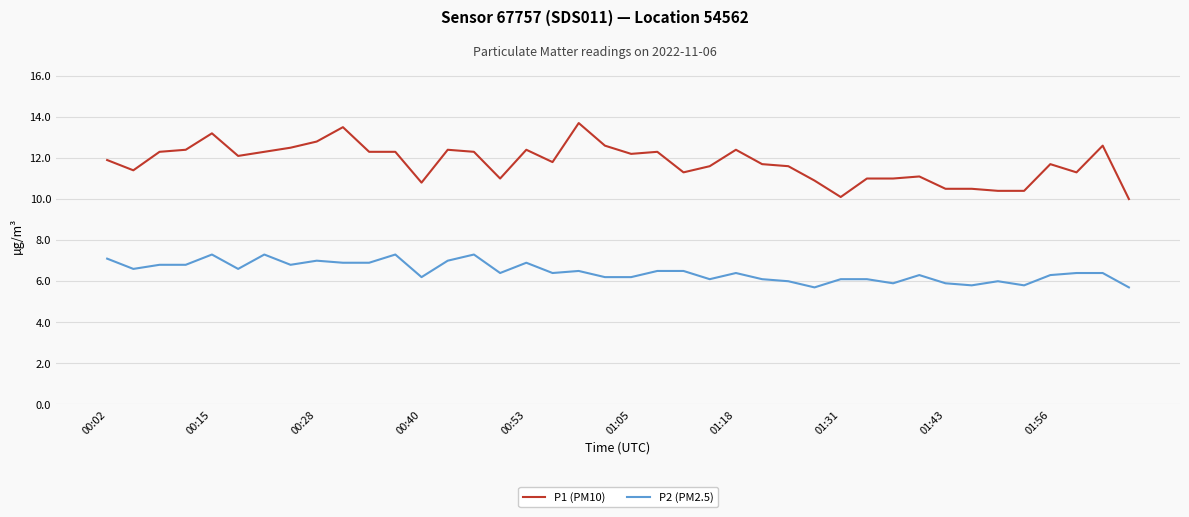

What is the sum of all P2 (PM2.5) values?

258.5